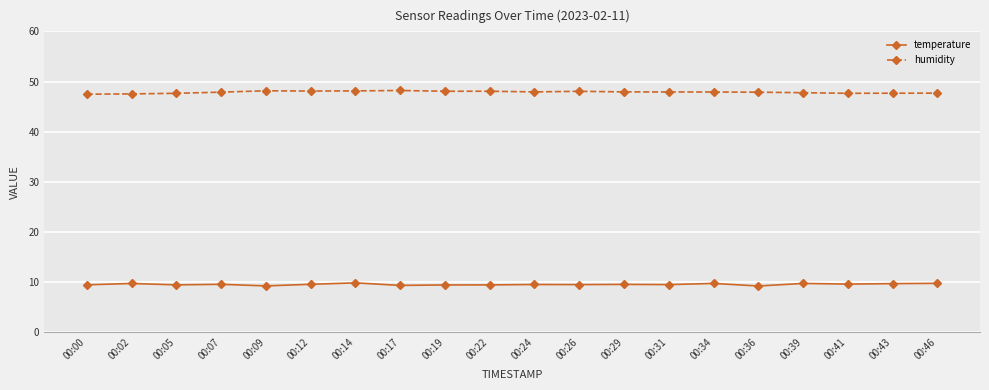

What is the spread (max minus min) of values at 00:14?

38.3